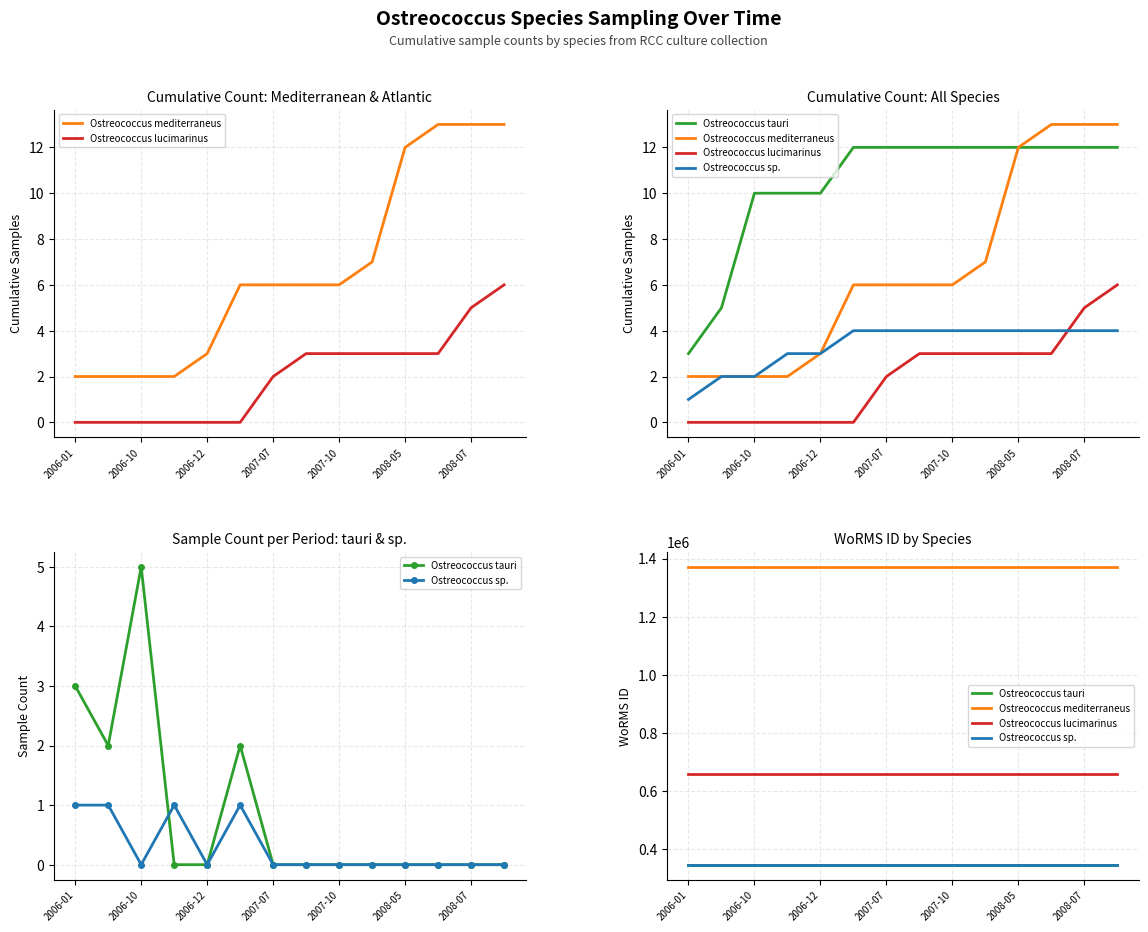

What is the sum of all Ostreococcus tauri values?

4836958